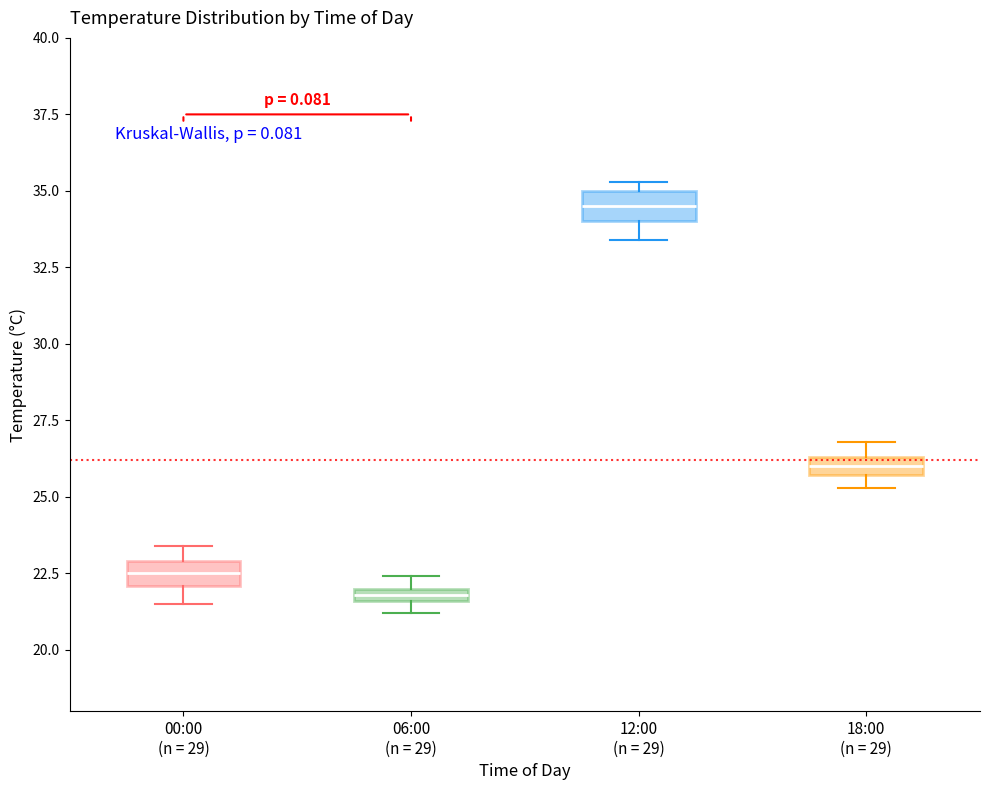

Which box's median line is the highest?

12:00 (n = 29)